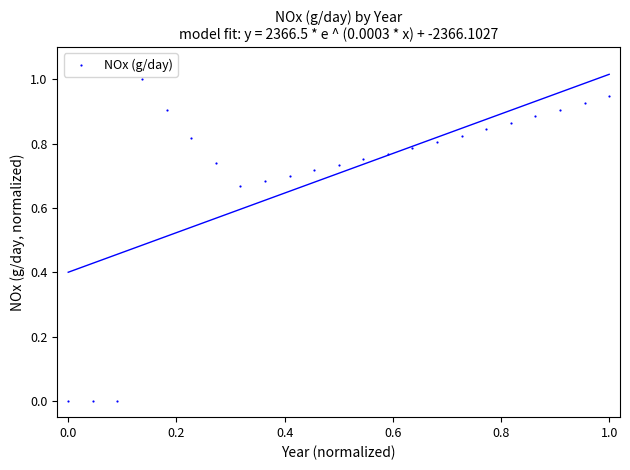

What is the range of Y values (max minus min)?

1.0